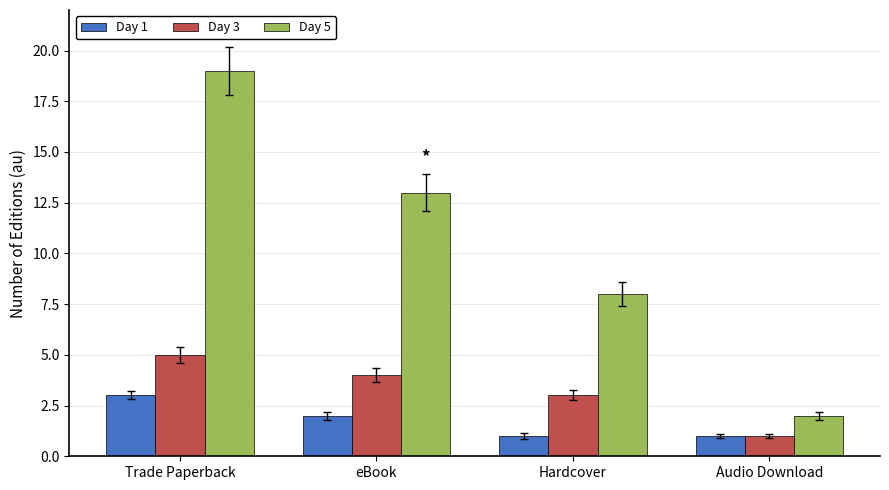

Reading right to left, list all the values displayed in this chart.

Day 1: Audio Download=1	Hardcover=1	eBook=2	Trade Paperback=3
Day 3: Audio Download=1	Hardcover=3	eBook=4	Trade Paperback=5
Day 5: Audio Download=2	Hardcover=8	eBook=13	Trade Paperback=19